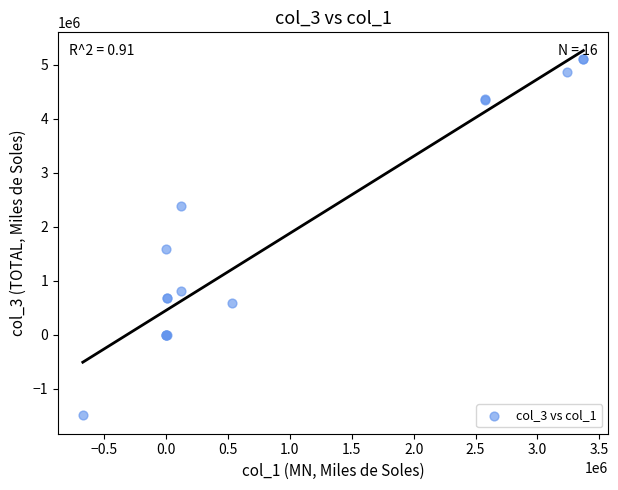

What Y value in the scatter plot is closest to 1803193?

1579941.4